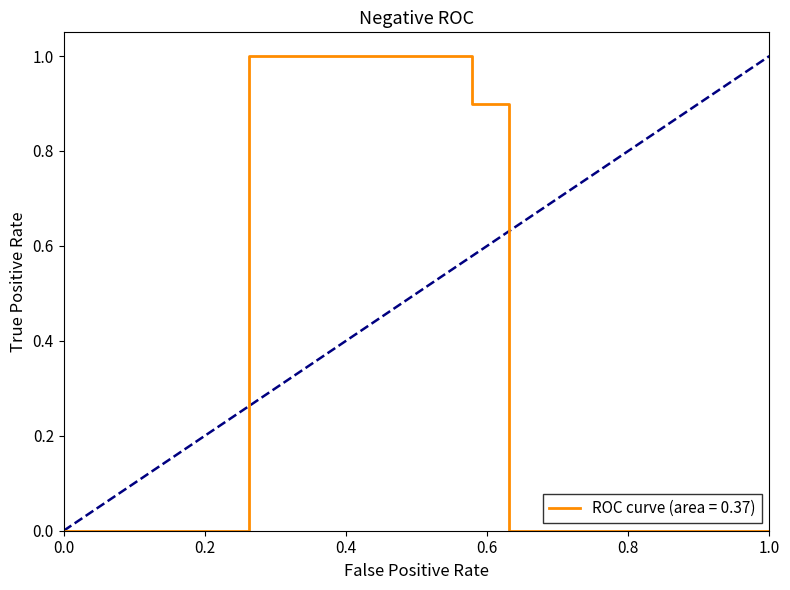

What is the greatest value displayed?

1.0